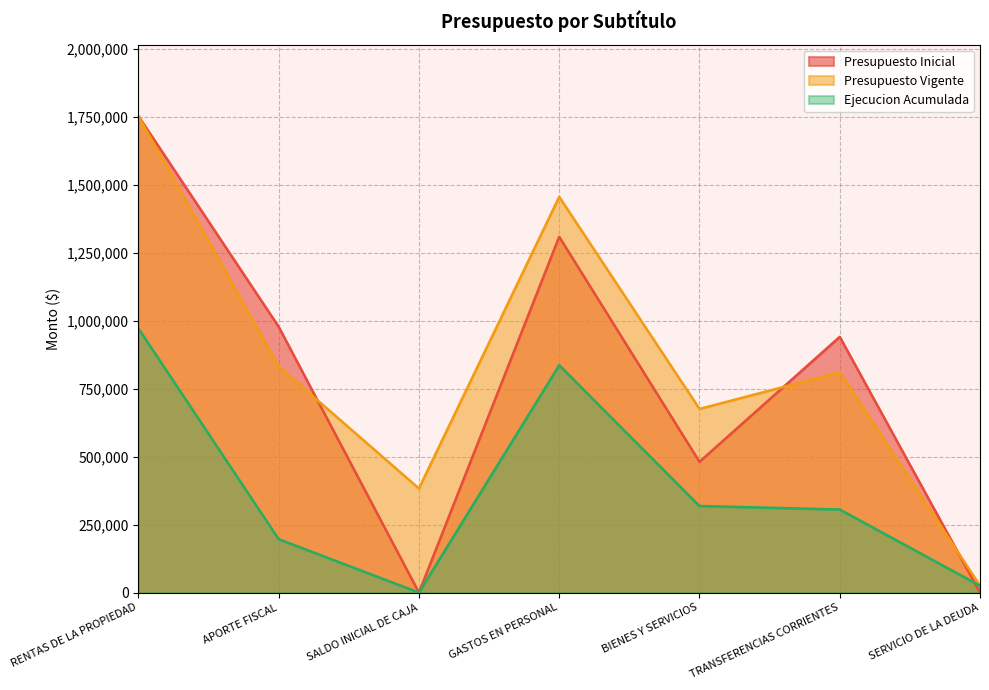

Between GASTOS EN PERSONAL and SERVICIO DE LA DEUDA, which series saw the biggest shift?

Presupuesto Vigente